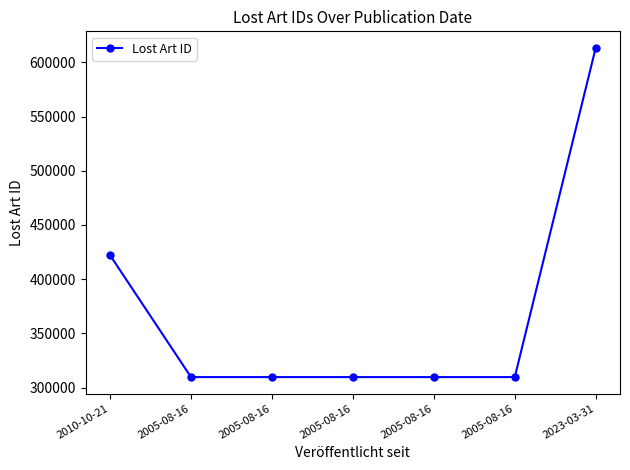

What is the change in value from 2005-08-16 to 2005-08-16?

-3